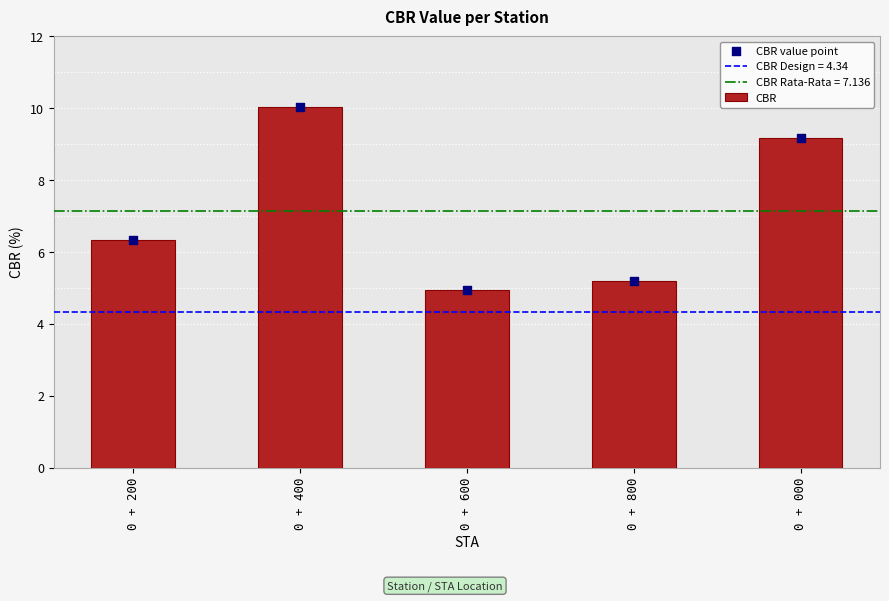

Which series contains the lowest Y value?

CBR